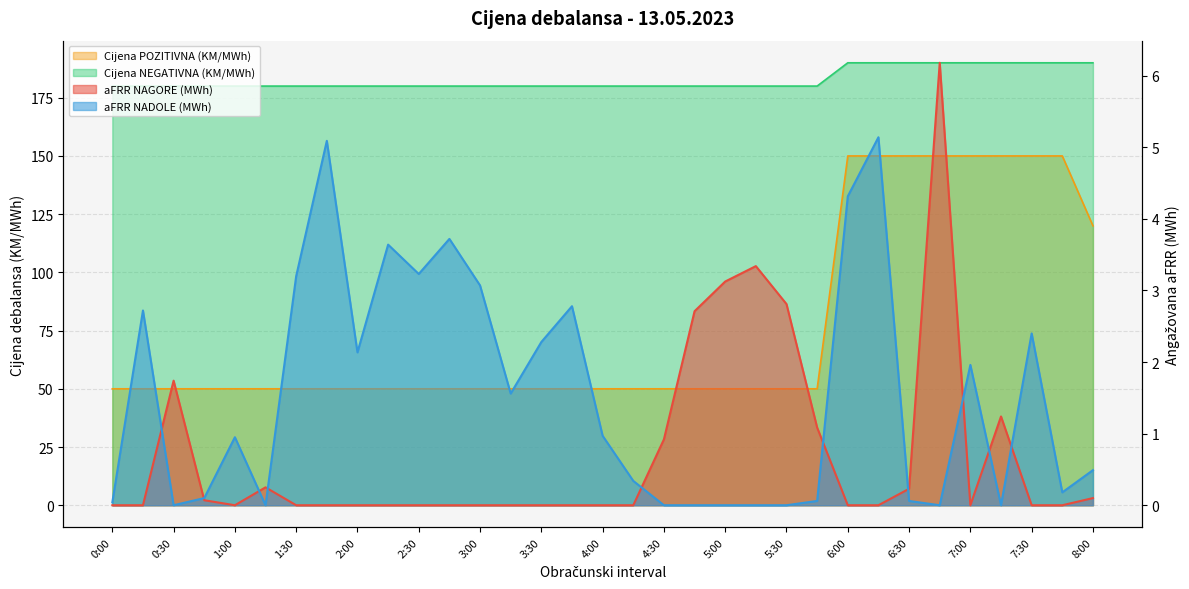

True or false: Cijena POZITIVNA (KM/MWh) and Cijena NEGATIVNA (KM/MWh) cross at least once.

False